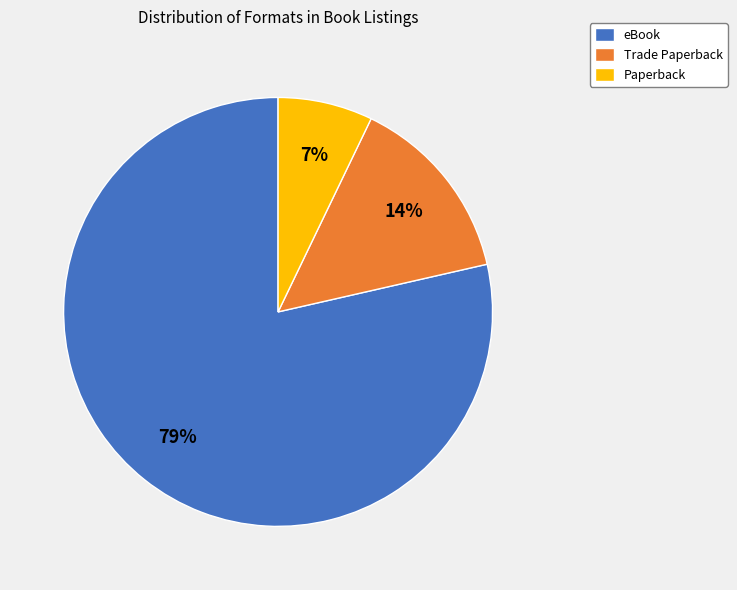

What percentage is the eBook slice, to the nearest percent?

79%